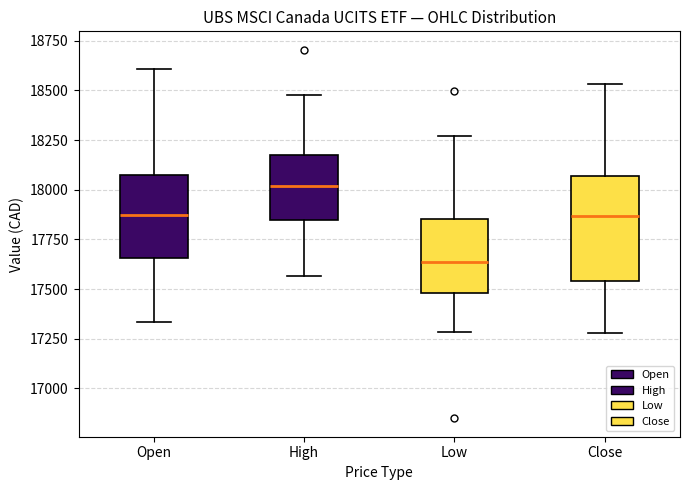

Reading left to right, transcribe this box plot: for each box, give where its median line is, the range the box spans, and where its two whiskers end, as read against the y-axis. The values are not printed on the chart, so give them approximately, as read against the axis.

Open: median 17850, box 17650 to 18050, whiskers 17350 to 18600
High: median 18000, box 17850 to 18150, whiskers 17550 to 18500
Low: median 17650, box 17500 to 17850, whiskers 17300 to 18250
Close: median 17850, box 17550 to 18050, whiskers 17300 to 18550